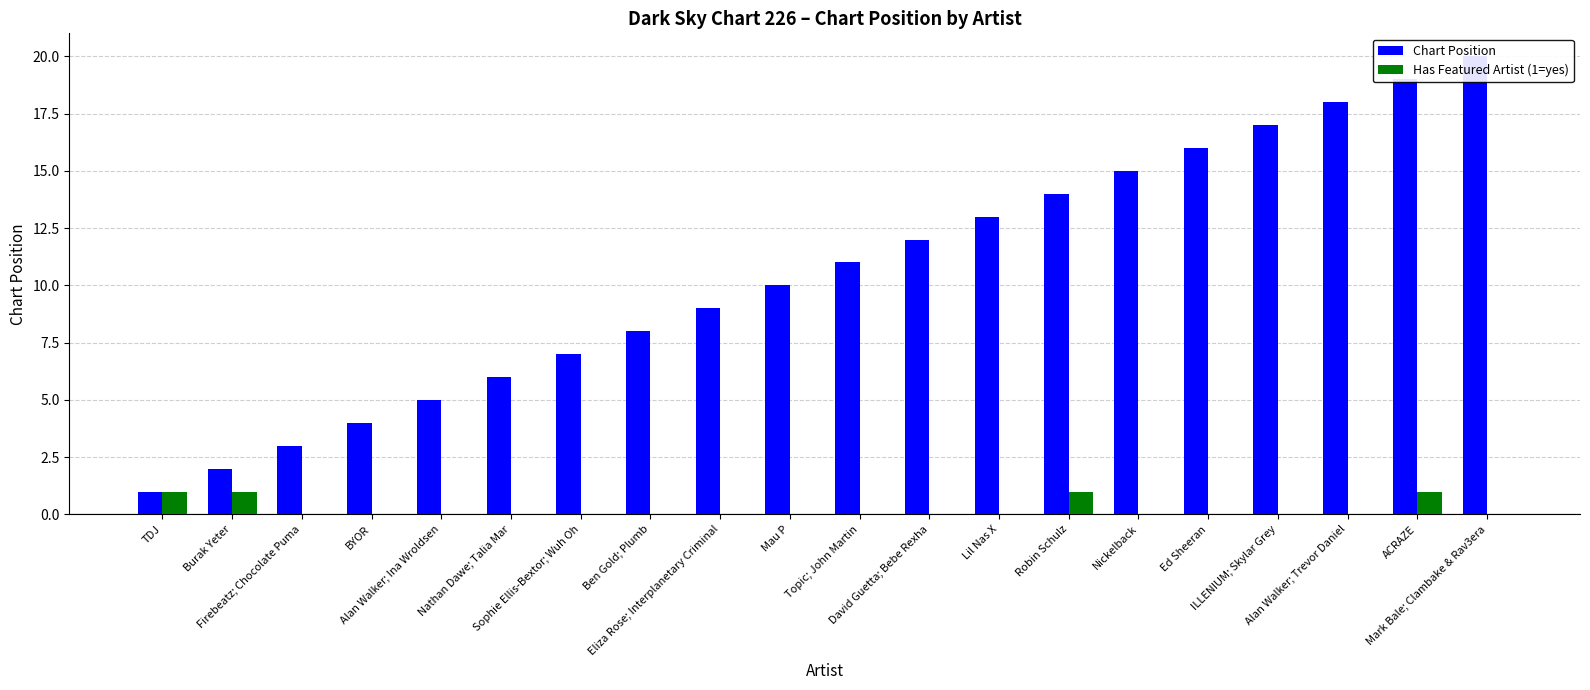

Does the chart contain any negative values?

No